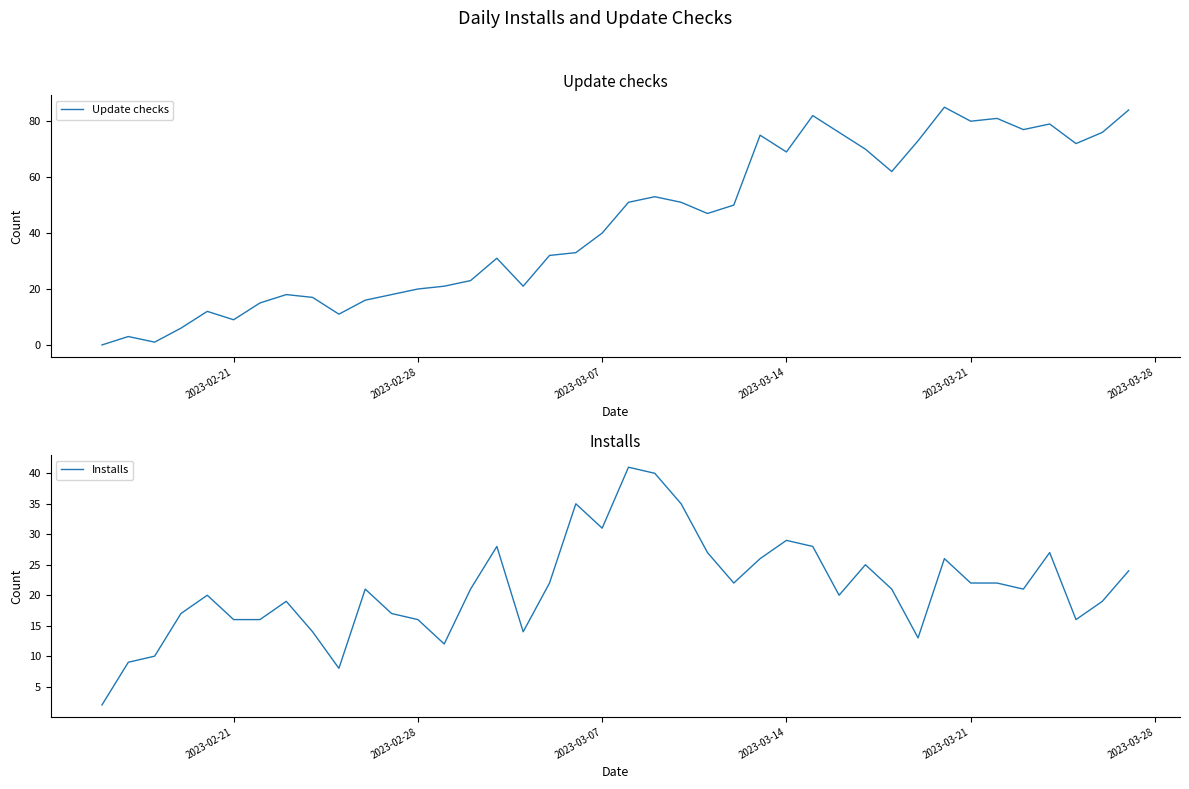

What is the average value of the Installs series?

21